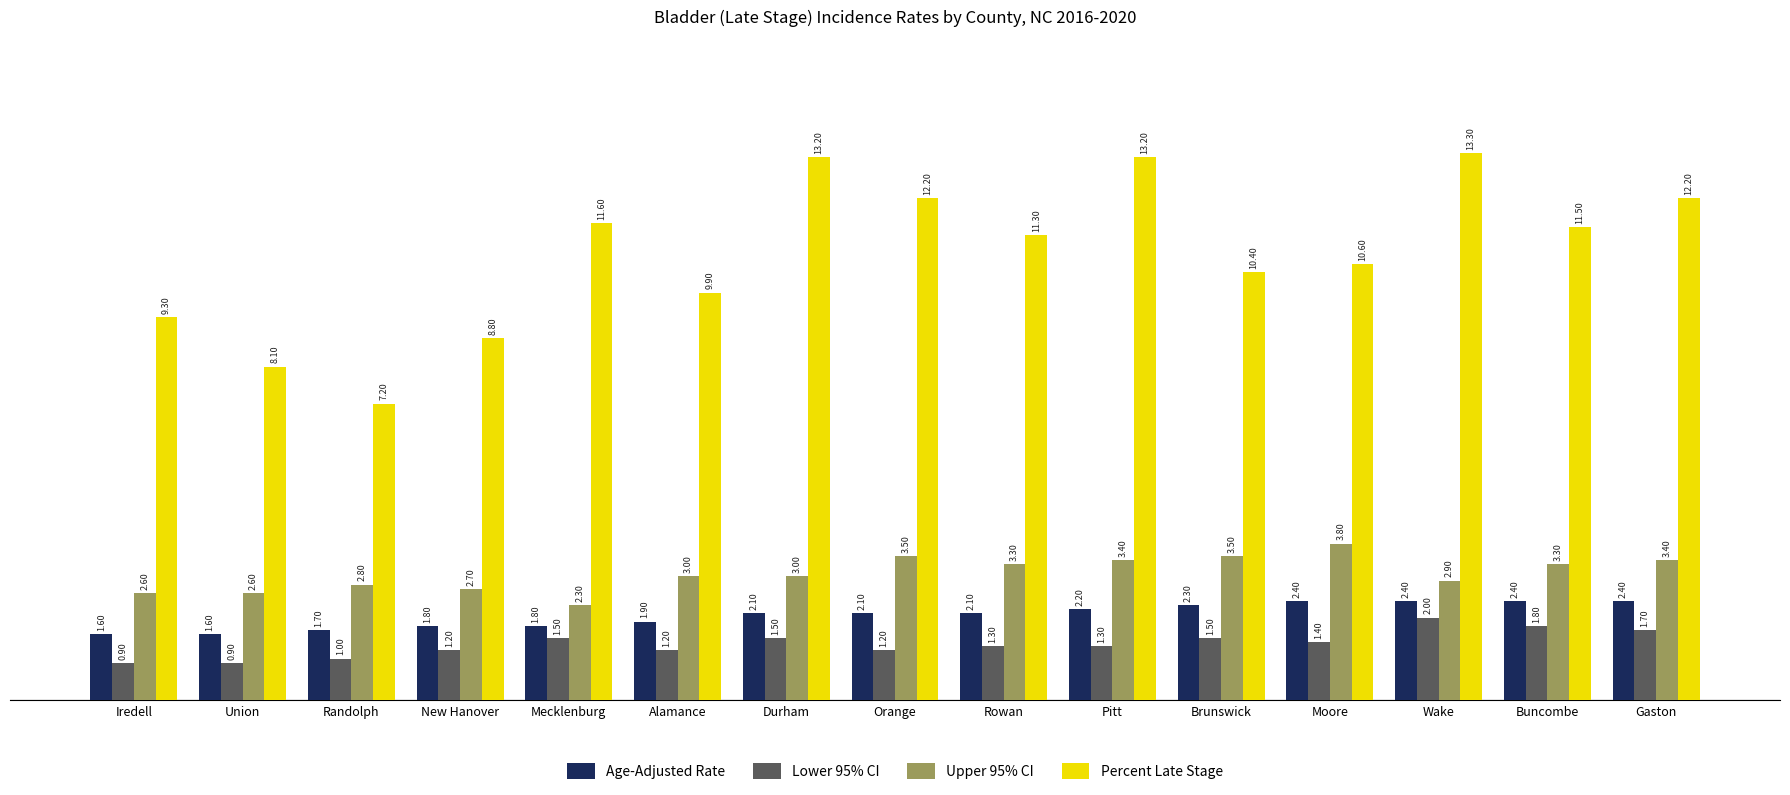

The Percent Late Stage series shows 13.2 at Durham. True or false?

True